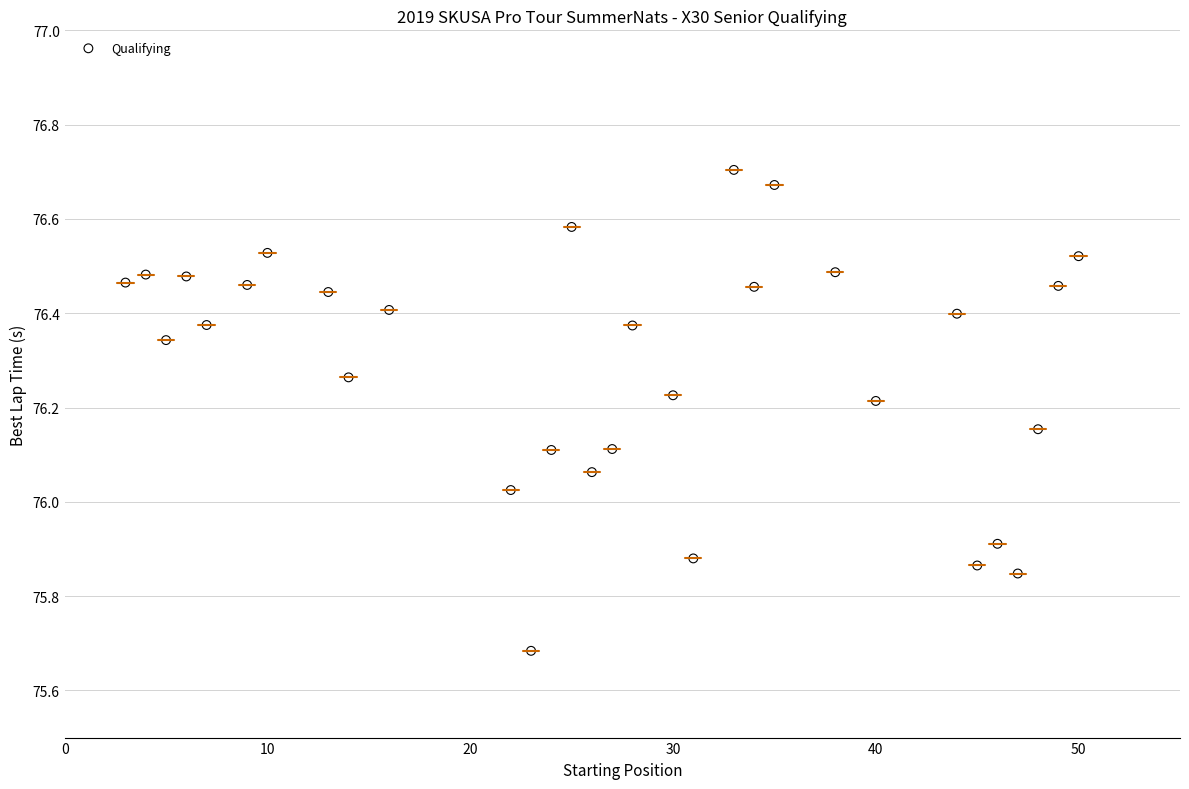

What is the range of X values (max minus min)?

47.0